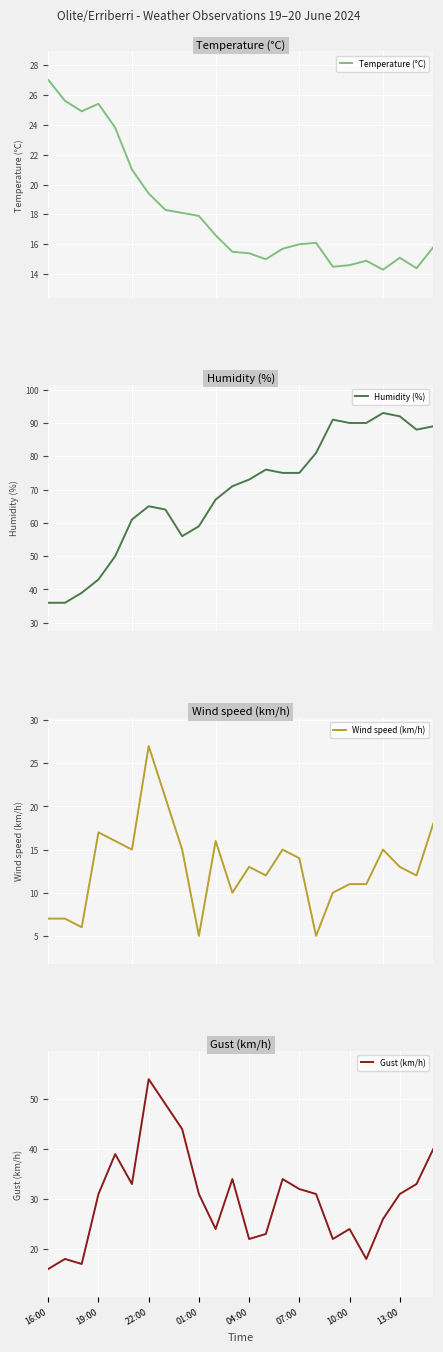

How many interior local valleys does the Wind speed (km/h) series have?

7